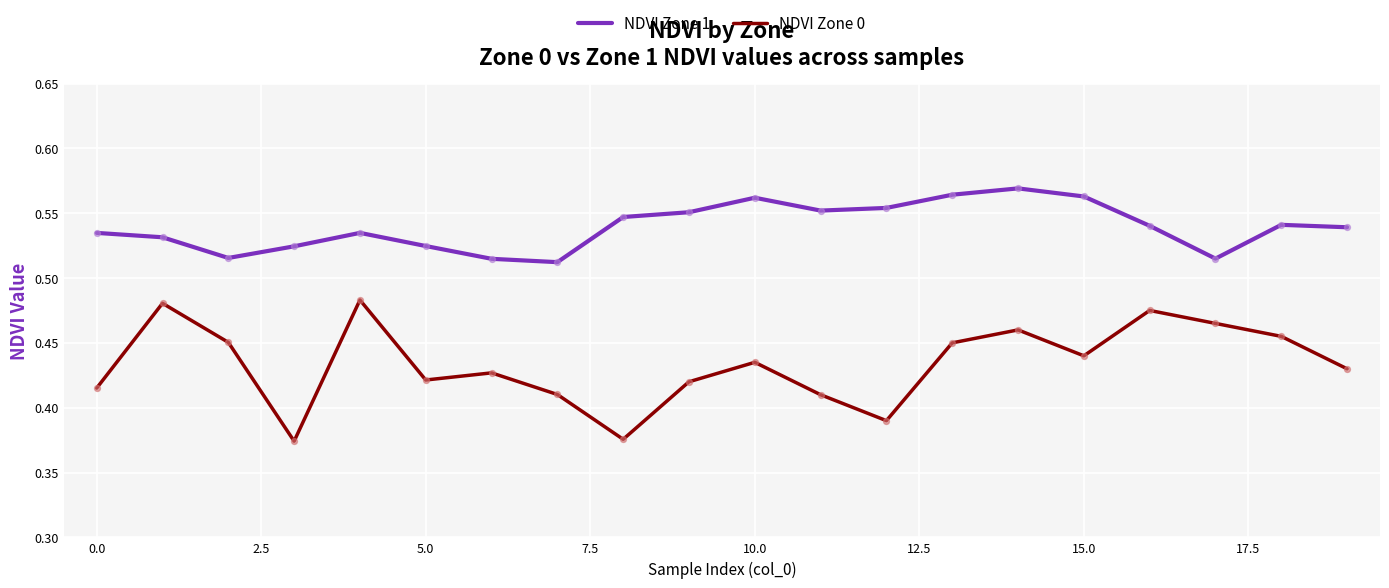

Which series has the largest total across all categories?

NDVI Zone 1